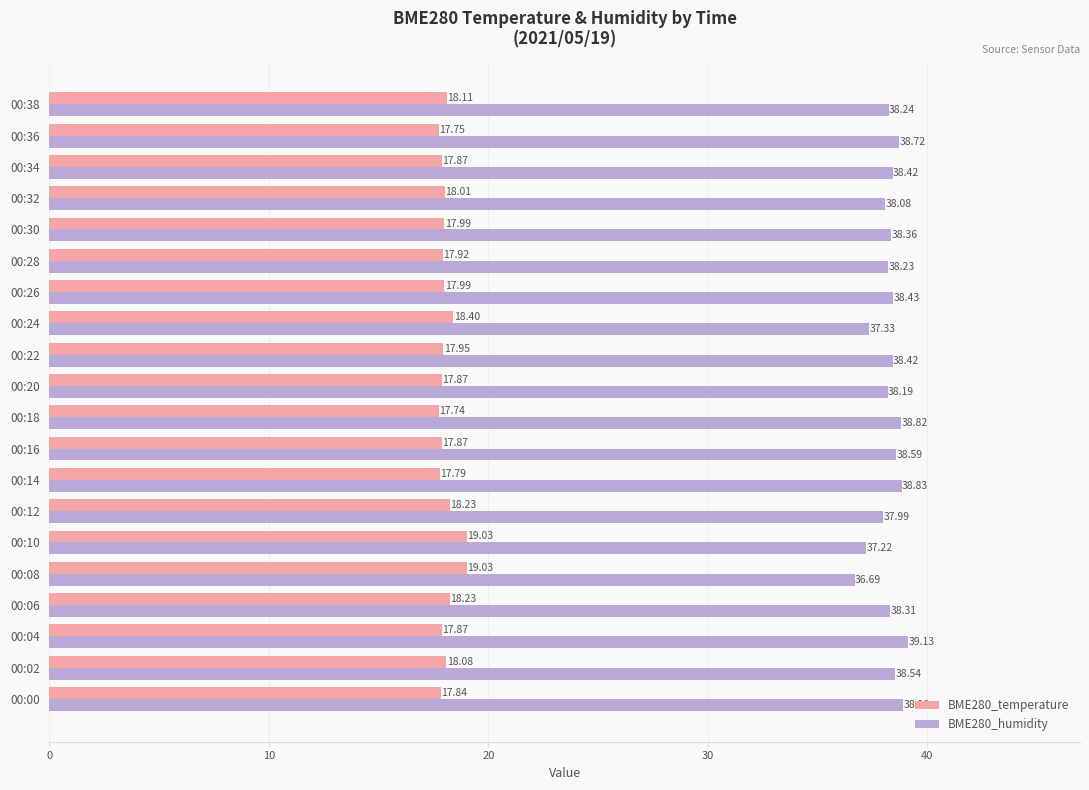

Rank the series by their maximum value, from highest to lowest.

BME280_humidity, BME280_temperature